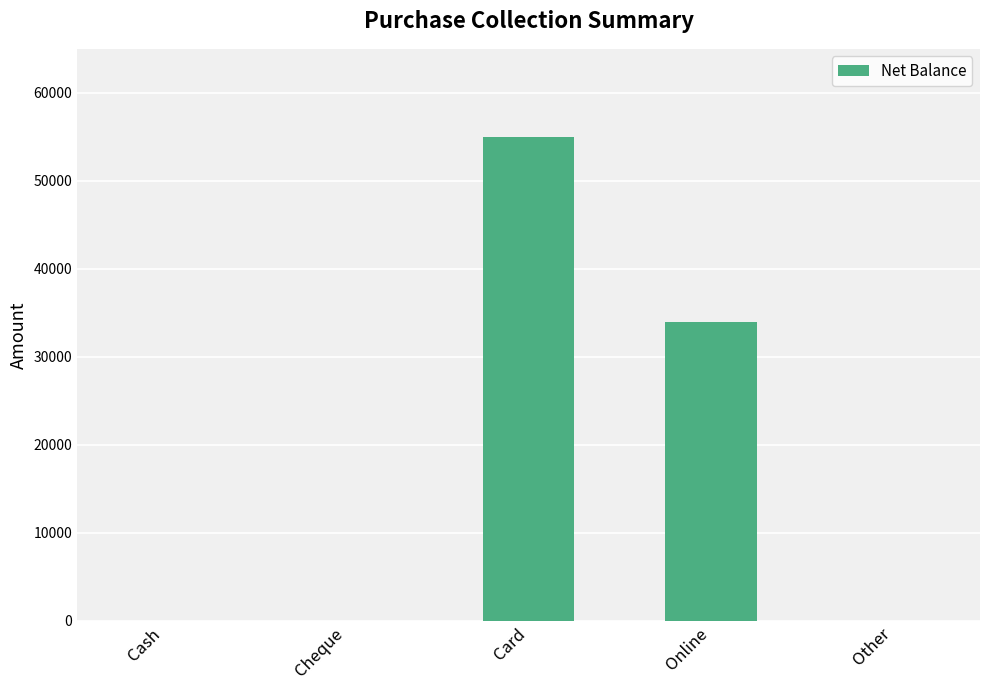

True or false: the data shows 75282 at Card.

False